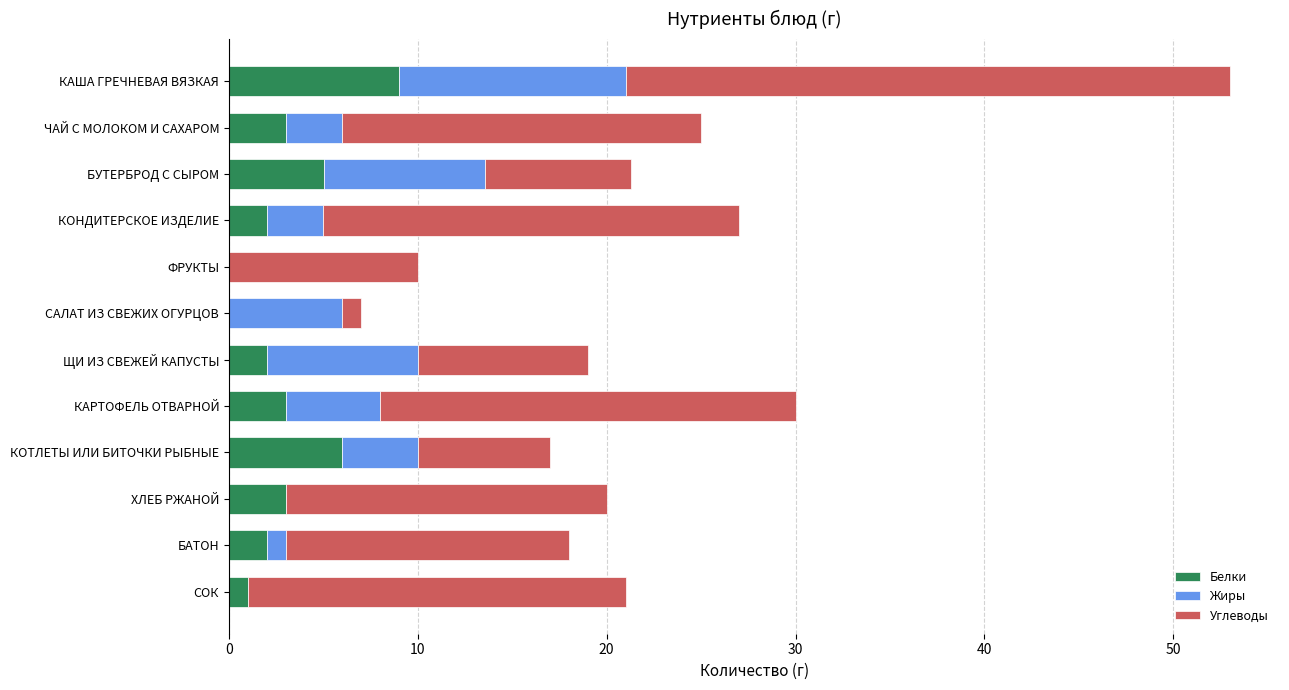

The Белки series shows 2.0 at ЩИ ИЗ СВЕЖЕЙ КАПУСТЫ. True or false?

True